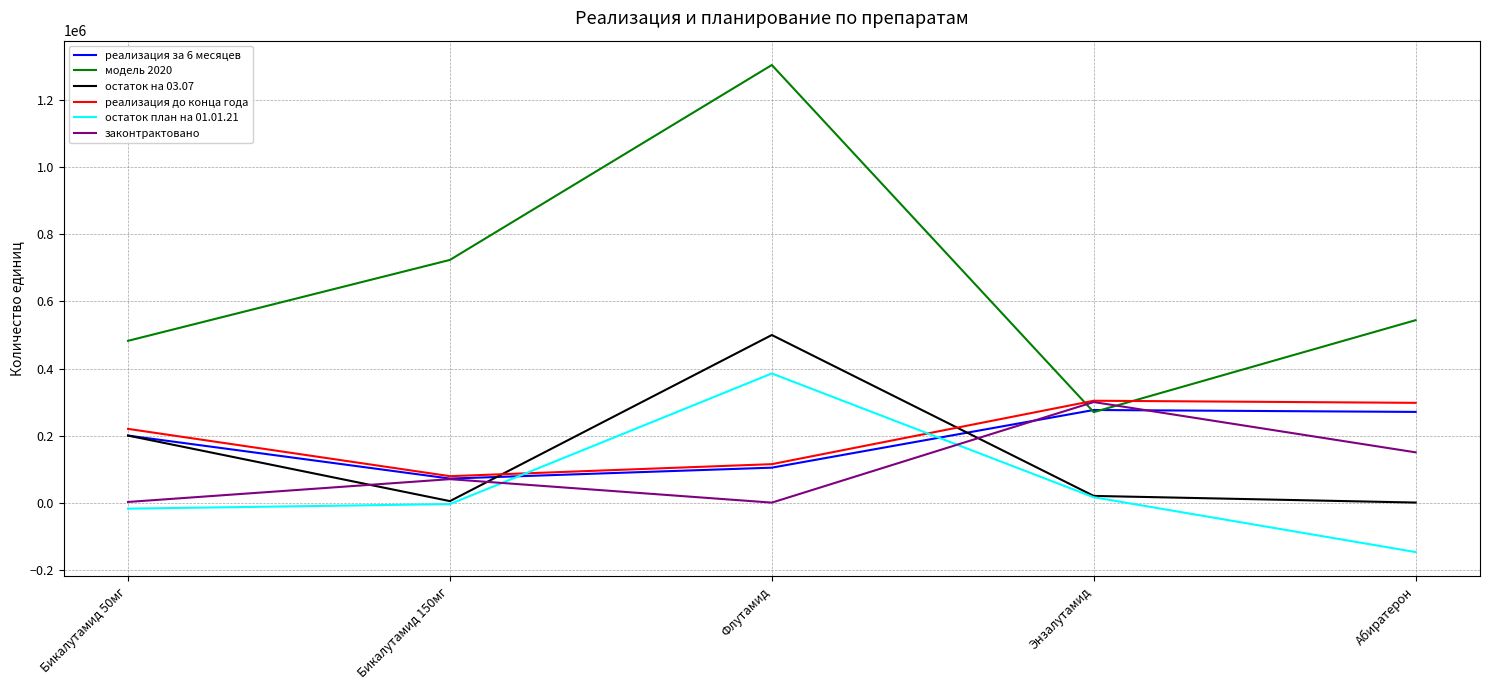

What is the sum of the законтрактовано values at Бикалутамид 150мг and Энзалутамид?

370000